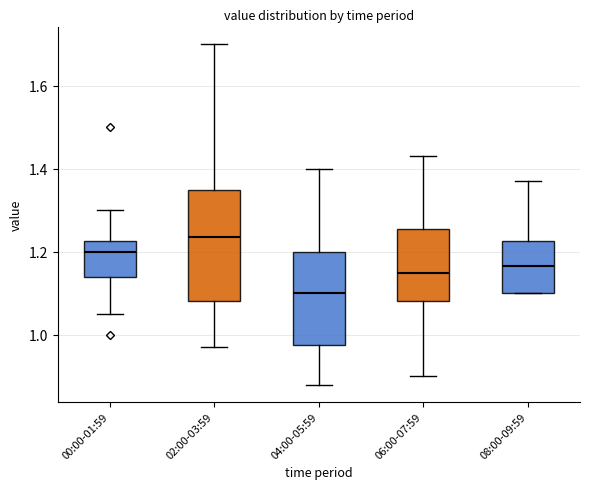

Reading left to right, read every box against the y-axis: the position of its median line, the range the box covers, and the ends of its whiskers. The values are not printed on the chart, so give them approximately, as read against the axis.

00:00-01:59: median 1.20, box 1.14 to 1.22, whiskers 1.06 to 1.30
02:00-03:59: median 1.24, box 1.08 to 1.36, whiskers 0.98 to 1.70
04:00-05:59: median 1.10, box 0.98 to 1.20, whiskers 0.88 to 1.40
06:00-07:59: median 1.16, box 1.08 to 1.26, whiskers 0.90 to 1.44
08:00-09:59: median 1.16, box 1.10 to 1.22, whiskers 1.10 to 1.38